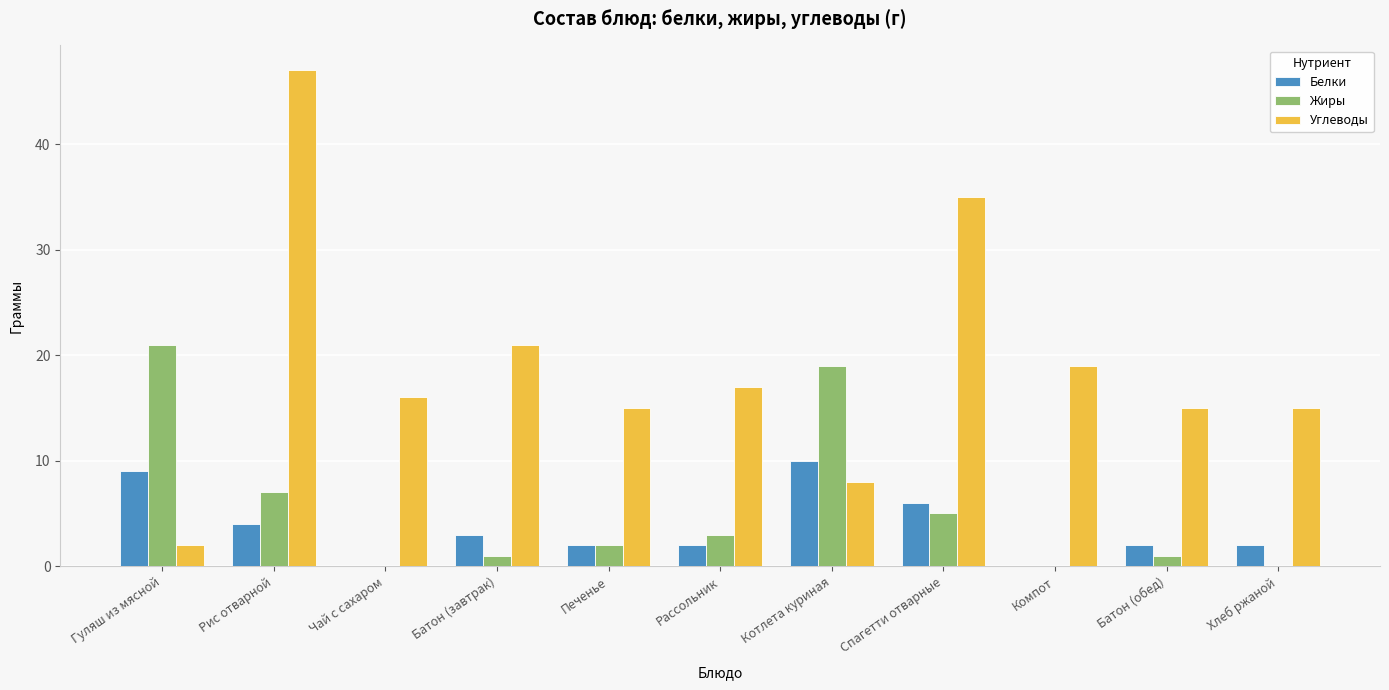

What is the sum of the Углеводы values at Компот and Чай с сахаром?

35